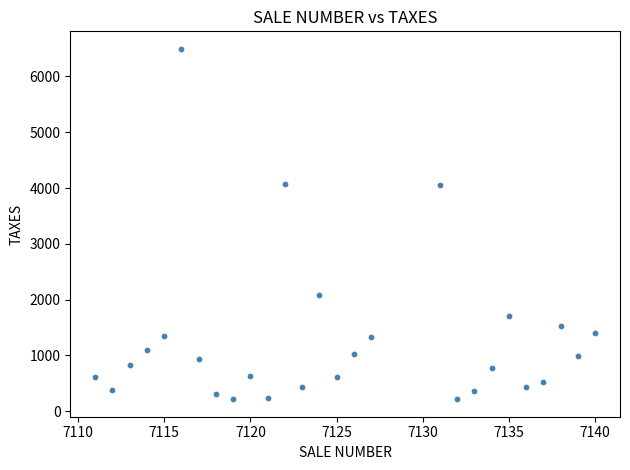

What is the range of Y values (max minus min)?

6277.5